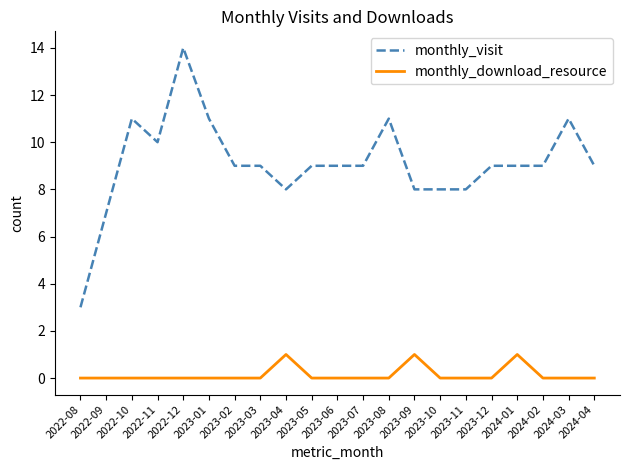

What is the average value of the monthly_visit series?

9